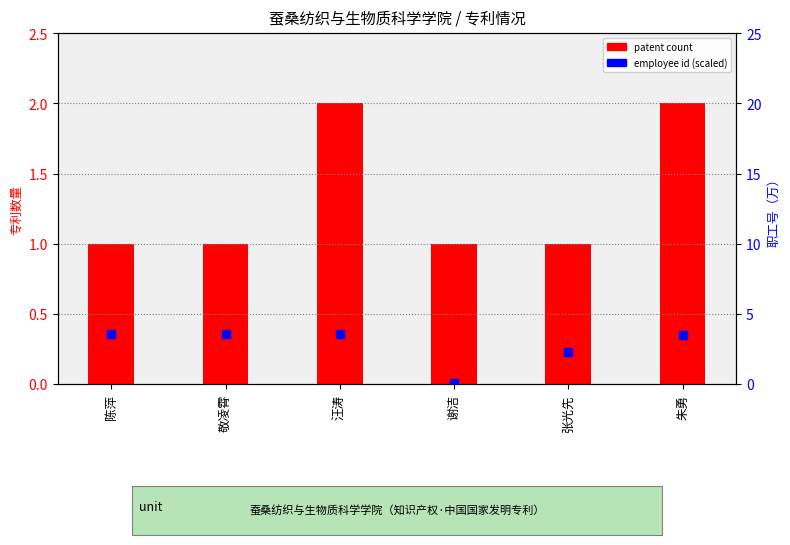

Which series reaches the minimum Y coordinate?

employee id (scaled)